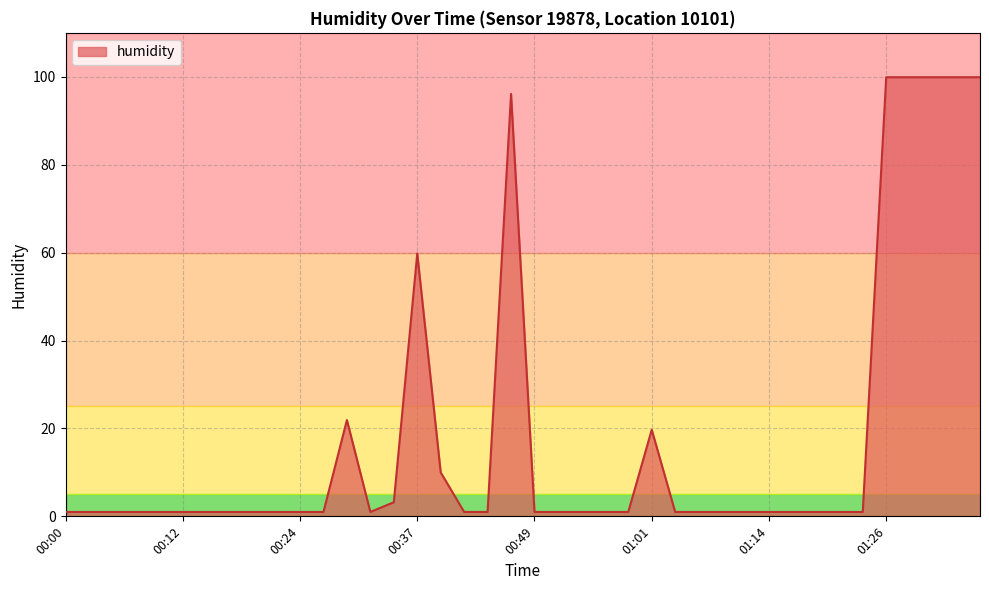

What is the greatest value displayed?

99.9